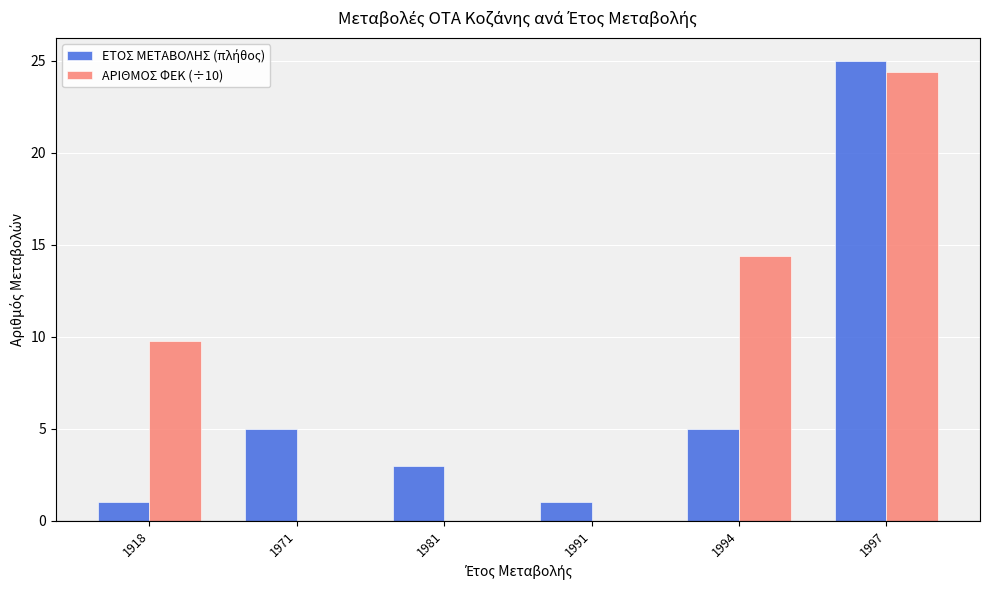

What is the sum of all ΑΡΙΘΜΟΣ ΦΕΚ (÷10) values?

48.6